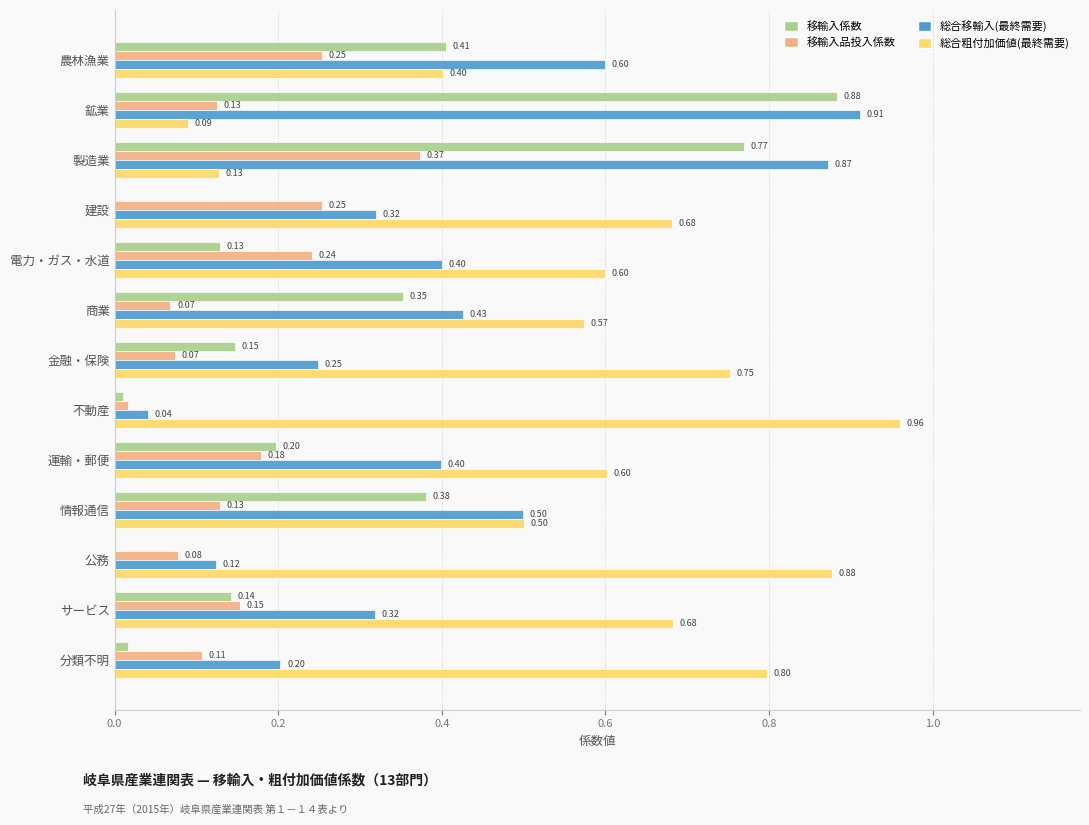

At which category does the chart reach its peak across all series?

不動産